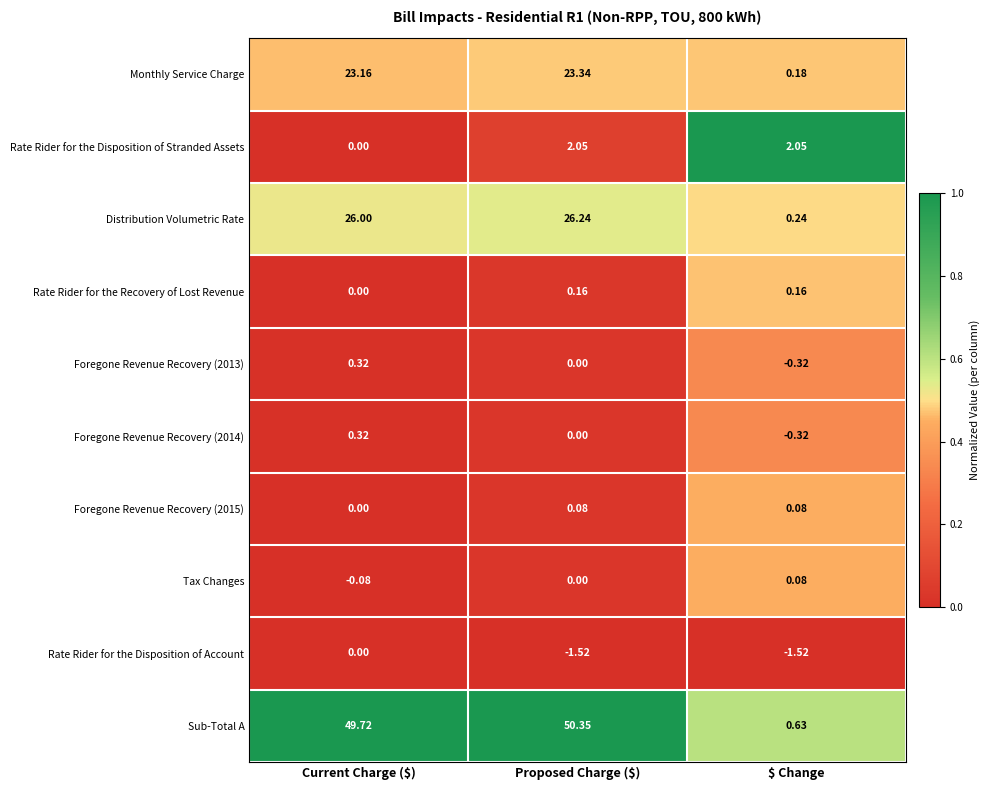

Count the number of categories in the chart.

3